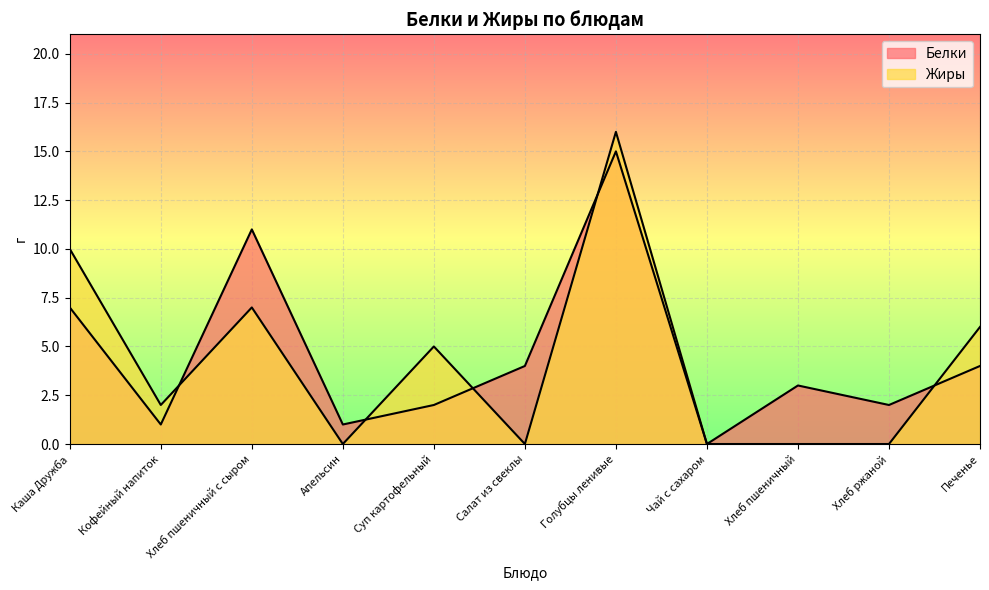

How many interior local peaks does the Жиры series have?

3